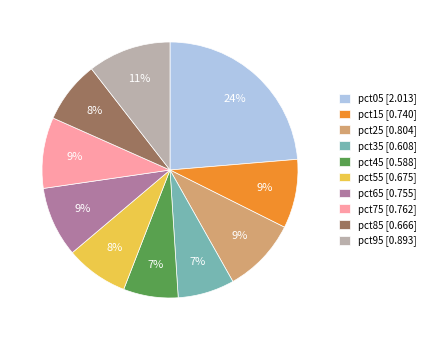

To the nearest percent, what is the average slice percentage?

10%